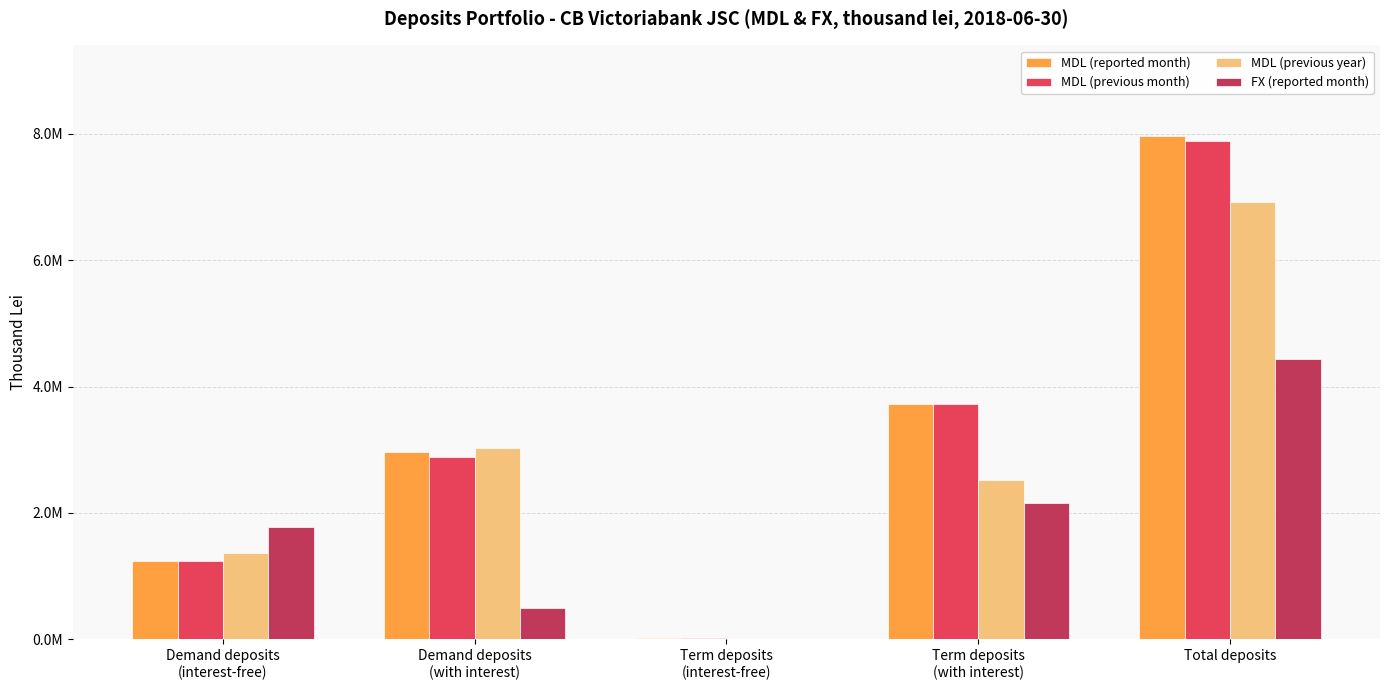

What is the greatest value displayed?

7962842.1